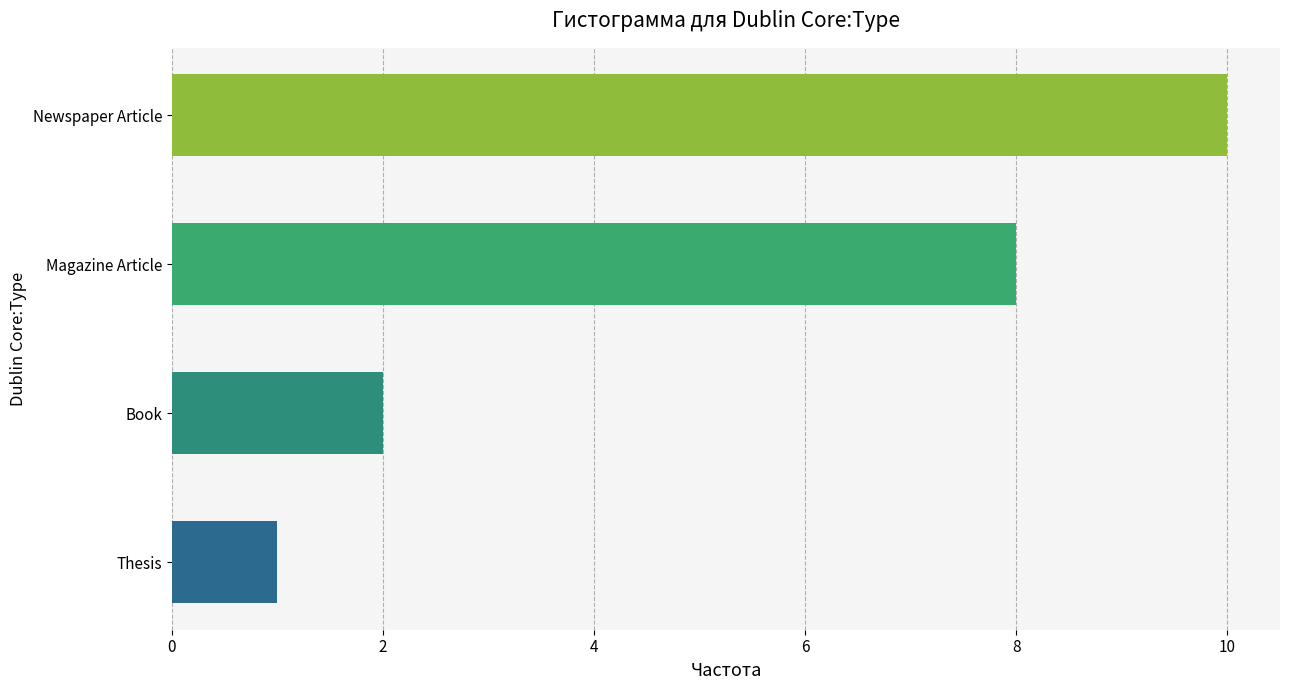

What is the minimum value shown in the chart?

1